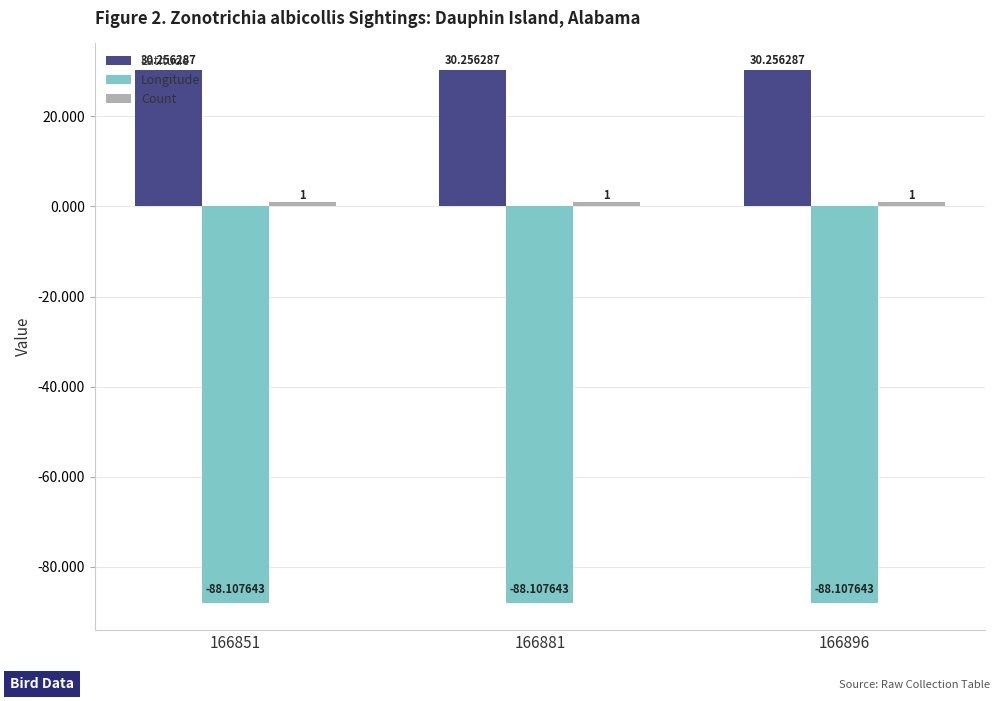

How many distinct data groups are displayed?

3